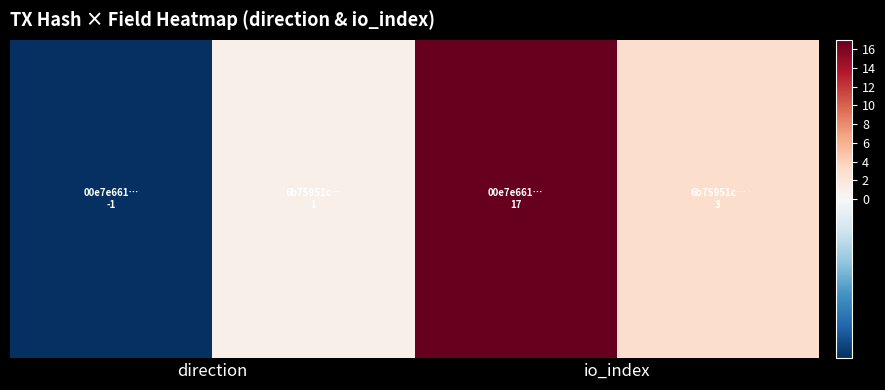

List the series in order of their overall mean, lowest first.

6b75951c114e8848fe01c280d69f3c1f34fcc84, 00e7e6610101a9c8707b995fbd4c020e0121326